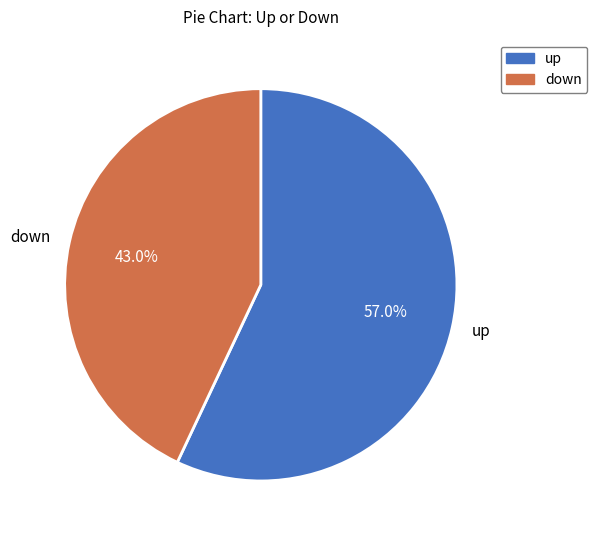

Is down the majority of the pie?

No